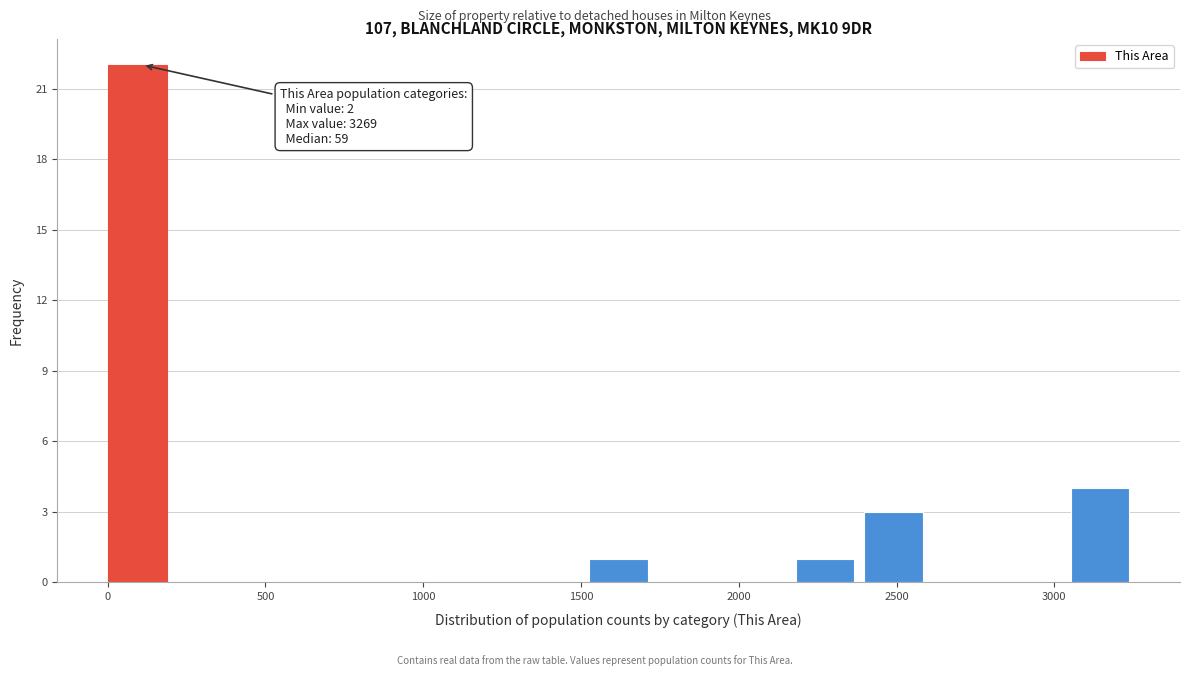

Over which range of the x-axis is the bar tallest?

0 to 200